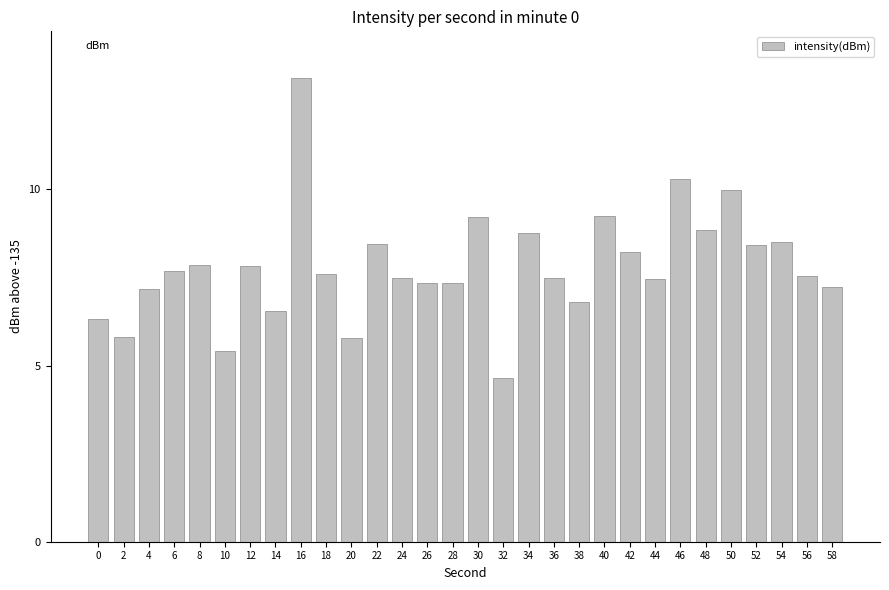

Which label corresponds to the largest value in the chart?

16